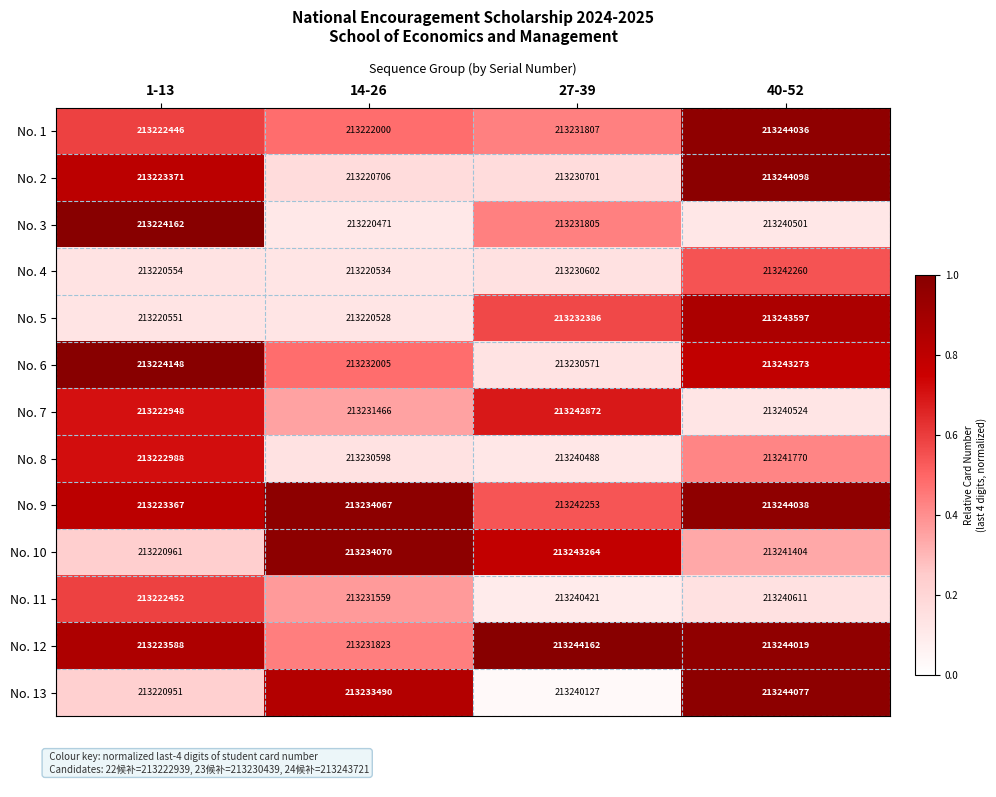

What is the spread (max minus min) of values at 1-13?

3611